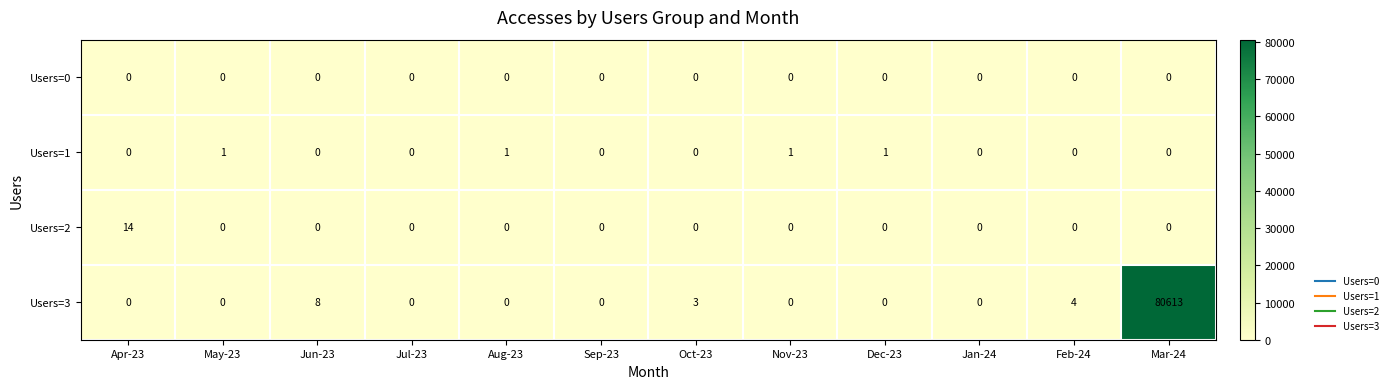

At which label does Users=3 reach its peak?

Mar-24